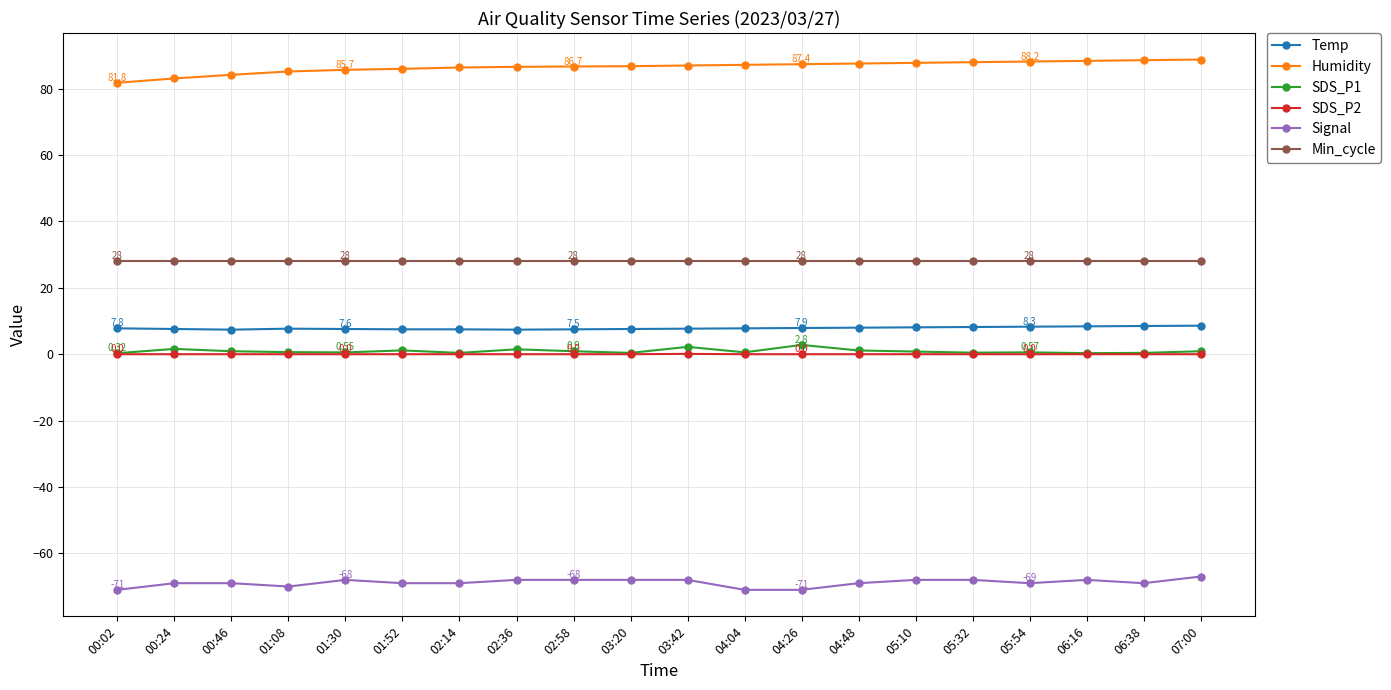

True or false: Min_cycle and SDS_P1 intersect in this chart.

False